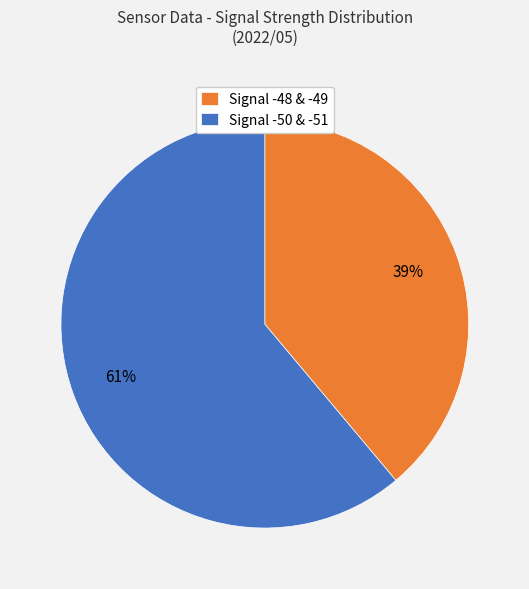

True or false: Signal -48 & -49 accounts for 49% of the total.

False